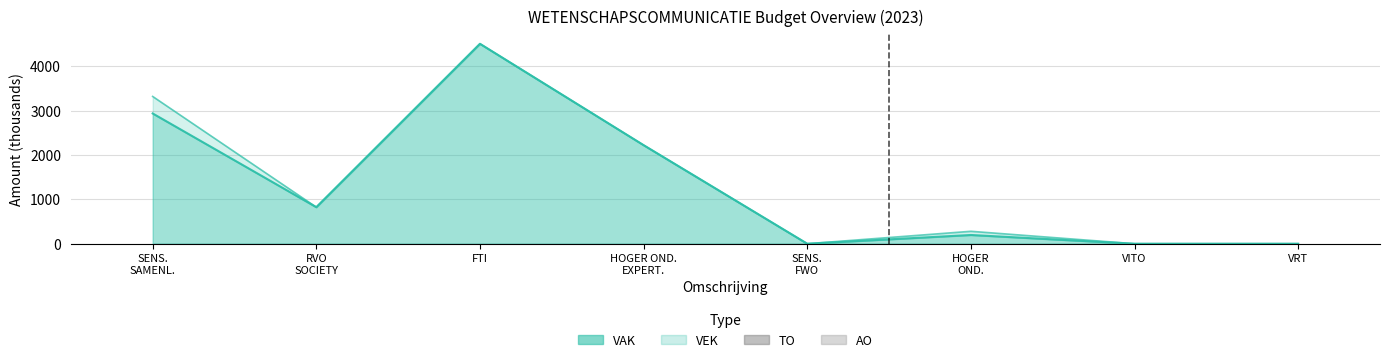

Which series has the largest range (max minus min)?

VAK